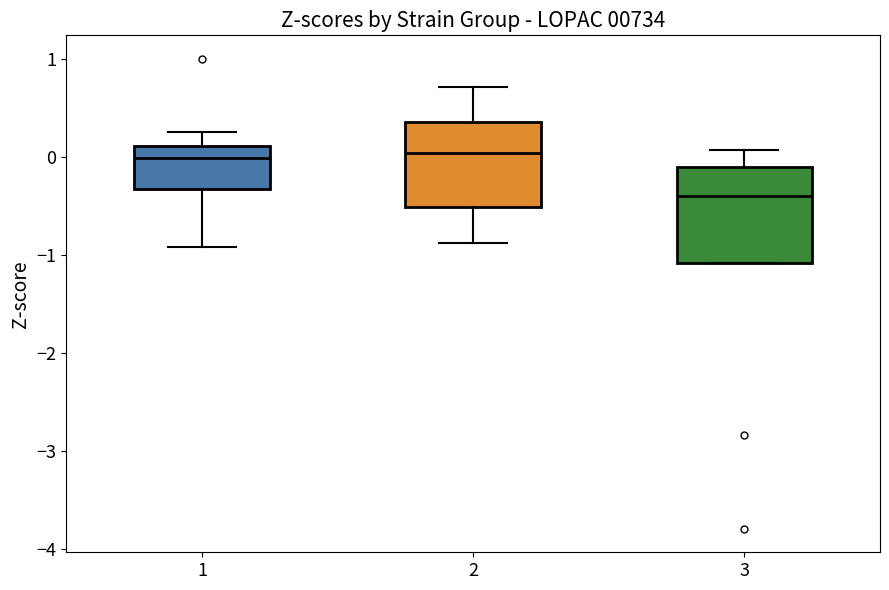

Which box is the tallest, from its lower edge to its upper edge?

3